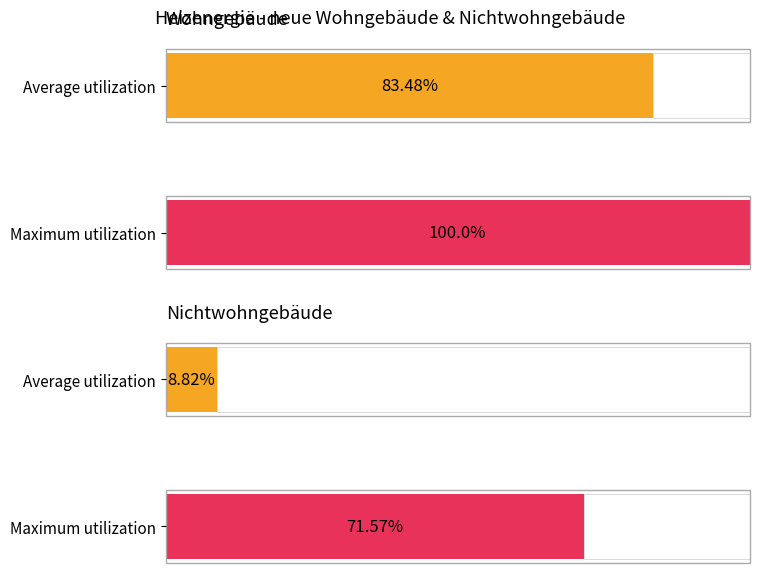

What is the average value of the Nichtwohngebäude series?

9